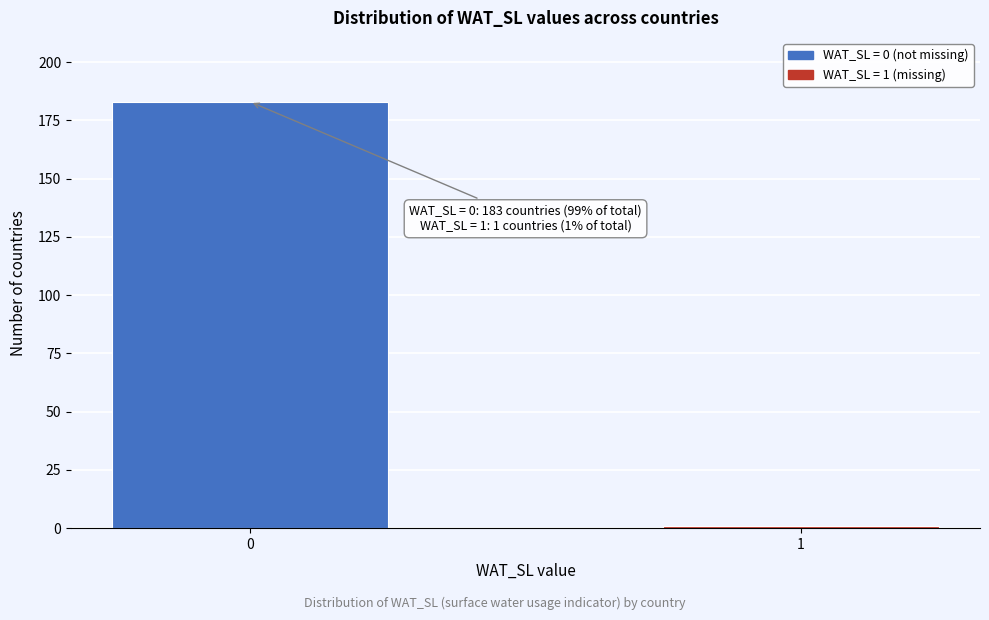

Reading left to right, extract all data points from this chart.

0=183	1=1